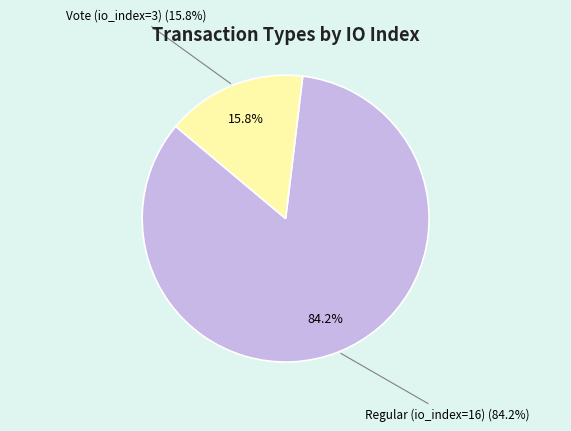

To the nearest percent, what percentage of the pie is Regular (io_index=16)?

84%